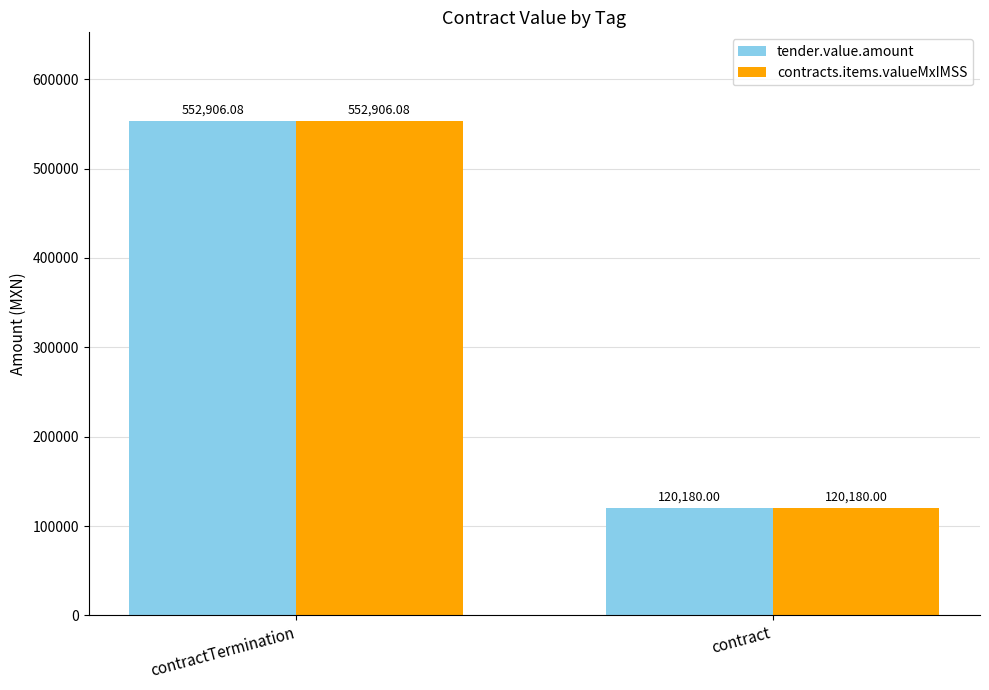

Are the bars grouped side by side (vs. stacked)?

Yes